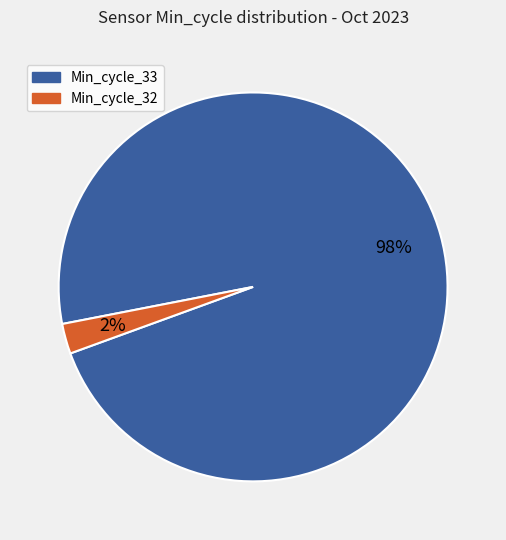

Is there any slice that represents more than half of the pie?

Yes